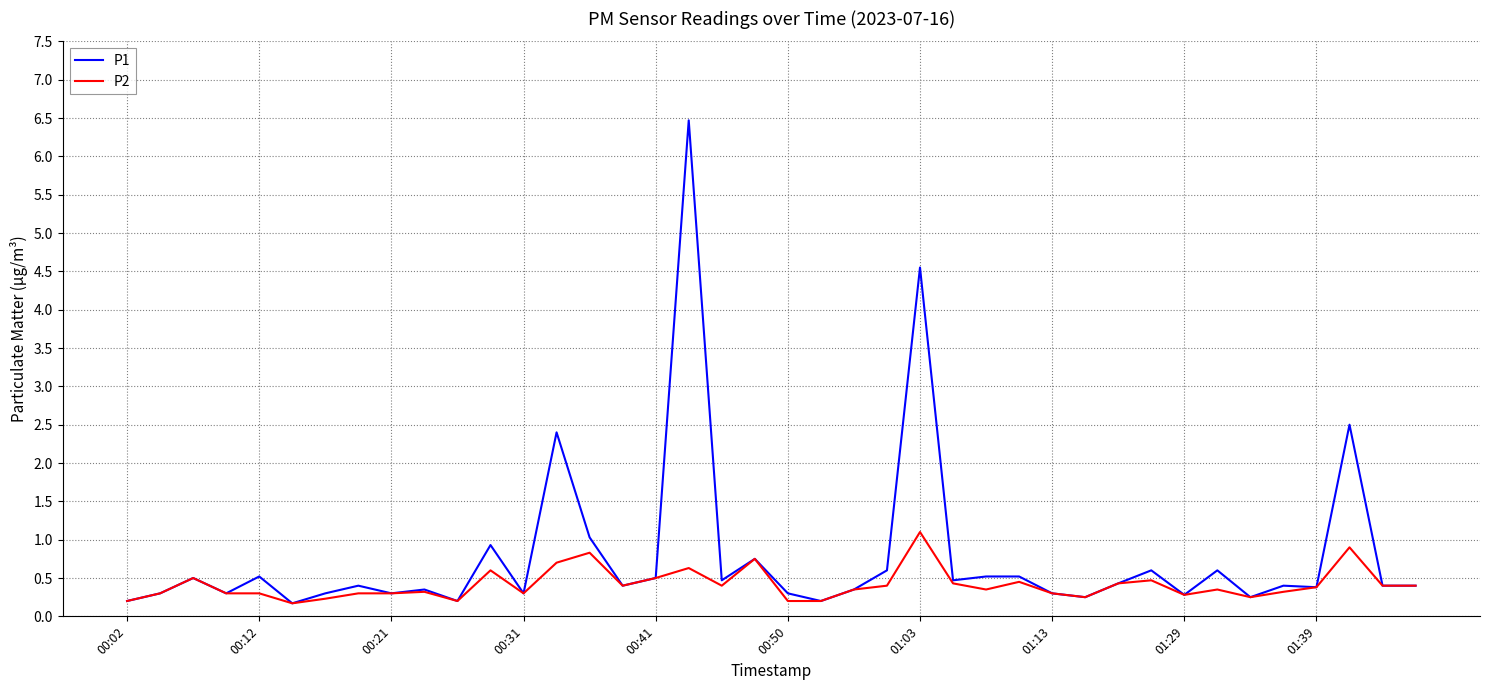

What is the maximum value shown in the chart?

6.5